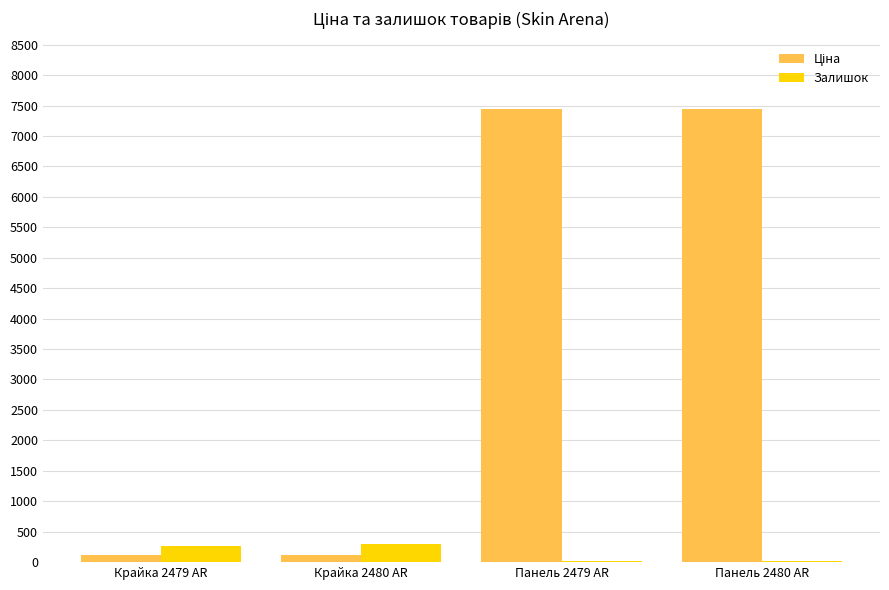

Is it true that Залишок equals 300.0 at Крайка 2480 AR?

True